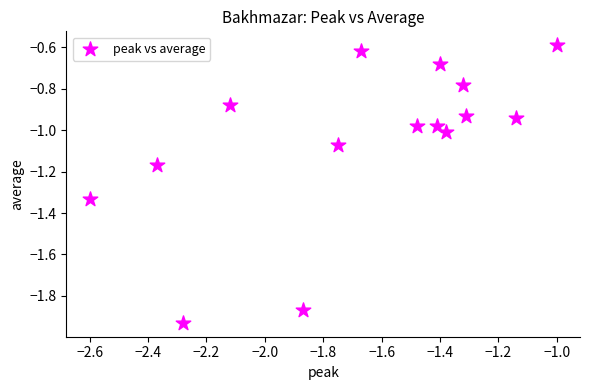

What is the range of Y values (max minus min)?

1.3